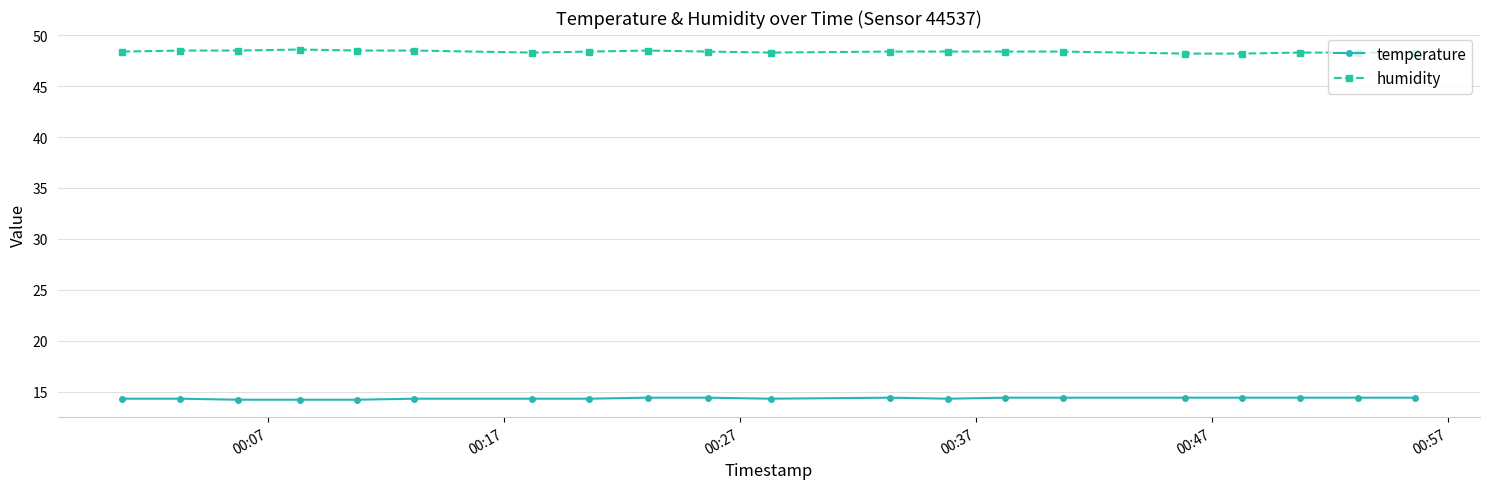

What is the average value of the humidity series?

48.4